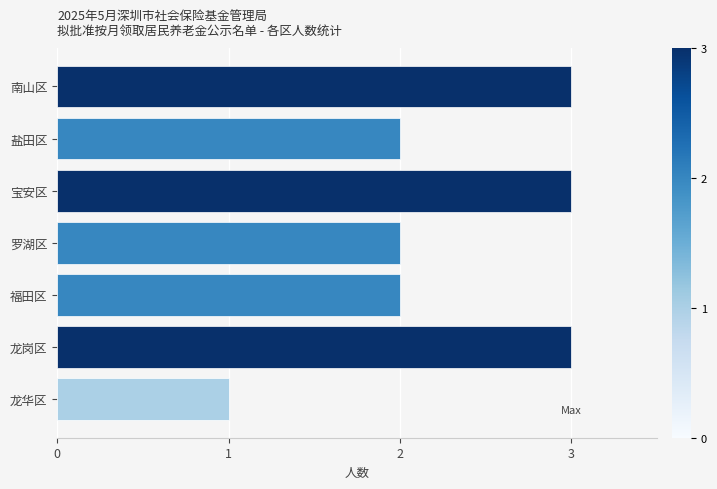

How many categories are shown in the chart?

7